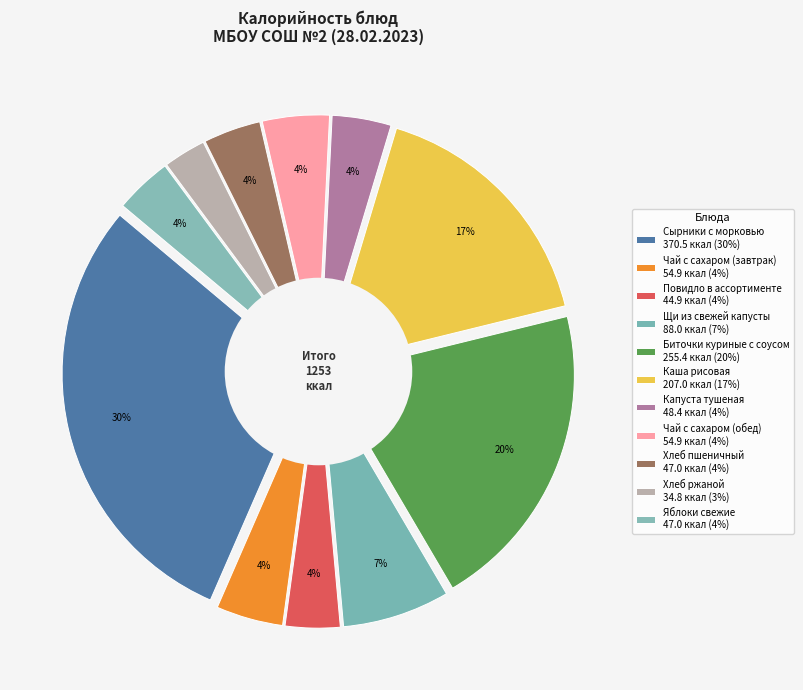

Between Хлеб ржаной and Щи из свежей капусты, which is larger?

Щи из свежей капусты